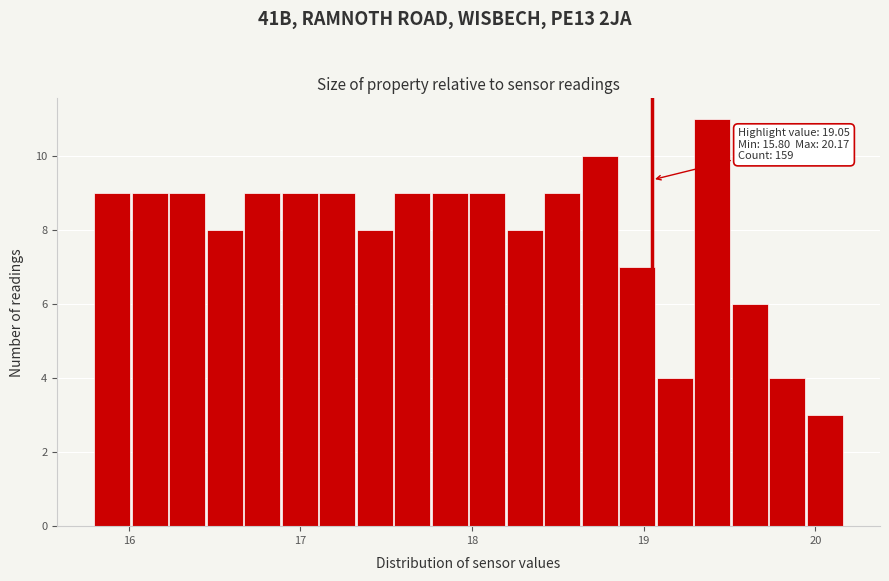

Read against the x-axis, roughly where is the centre of the tallest bar?

19.4